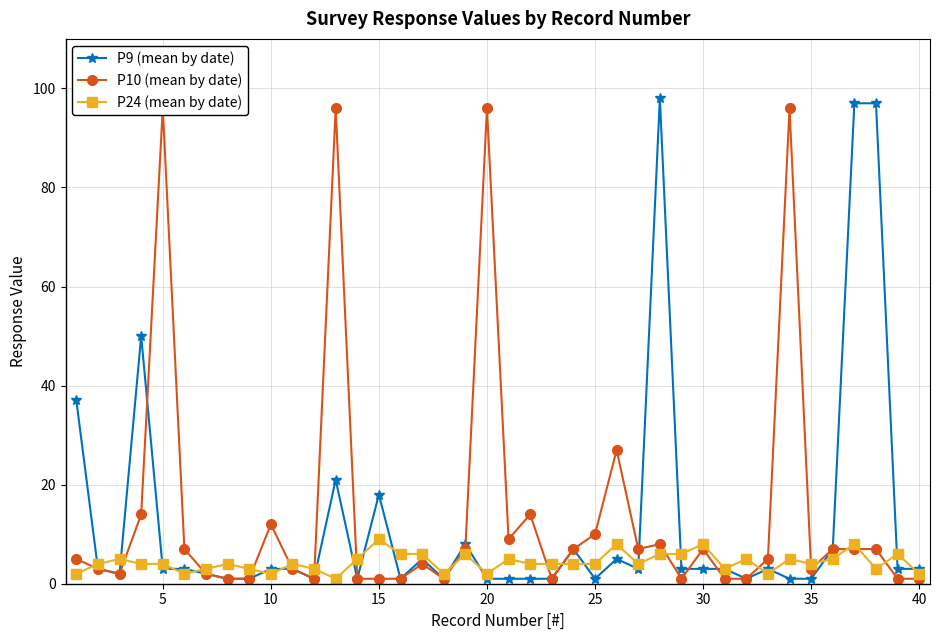

What is the maximum value for P24 (mean by date)?

9